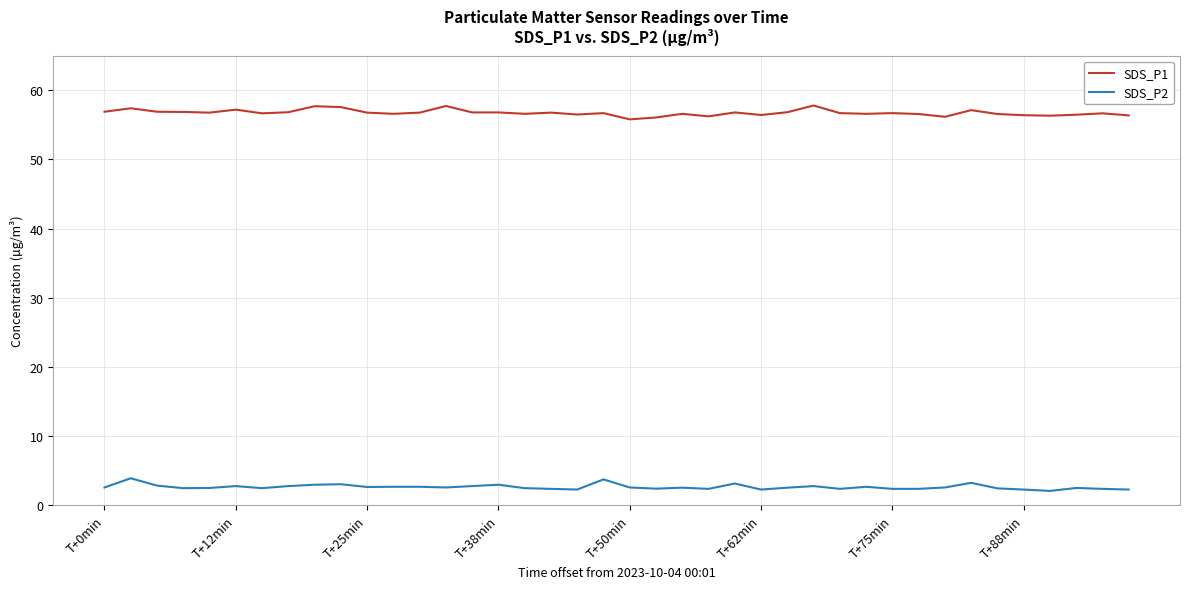

What is the difference between the maximum and minimum values in the SDS_P2 series?

1.8